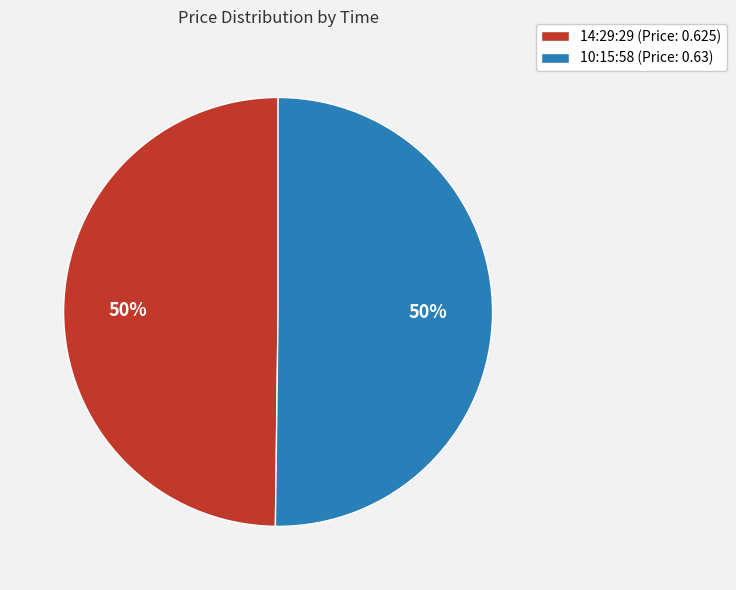

Is it true that 10:15:58 (Price: 0.63) is 62% of the pie?

False